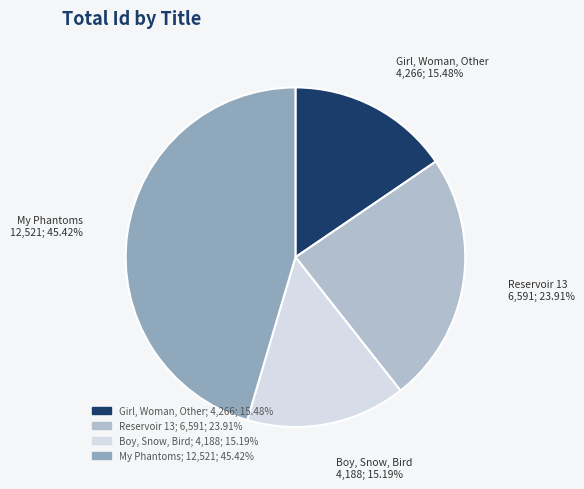

Which has a higher value, Reservoir 13 or Boy, Snow, Bird?

Reservoir 13